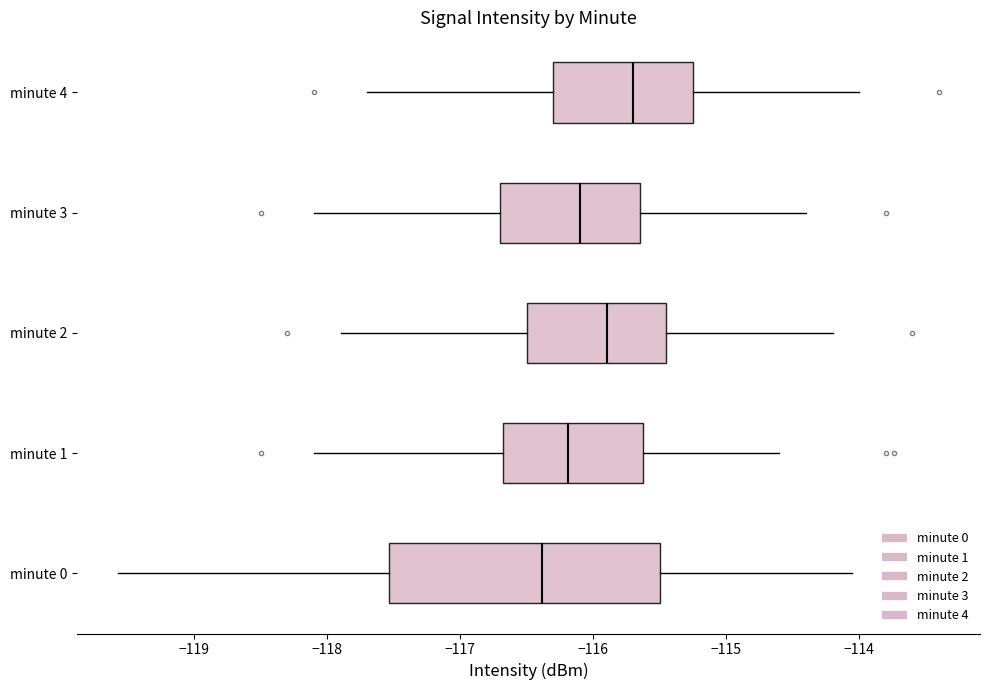

Reading bottom to top, transcribe this box plot: for each box, give where its median line is, the range the box spans, and where its two whiskers end, as read against the x-axis. The values are not printed on the chart, so give them approximately, as read against the axis.

minute 0: median -116.4, box -117.5 to -115.5, whiskers -119.6 to -114.1
minute 1: median -116.2, box -116.7 to -115.6, whiskers -118.1 to -114.6
minute 2: median -115.9, box -116.5 to -115.4, whiskers -117.9 to -114.2
minute 3: median -116.1, box -116.7 to -115.6, whiskers -118.1 to -114.4
minute 4: median -115.7, box -116.3 to -115.2, whiskers -117.7 to -114.0